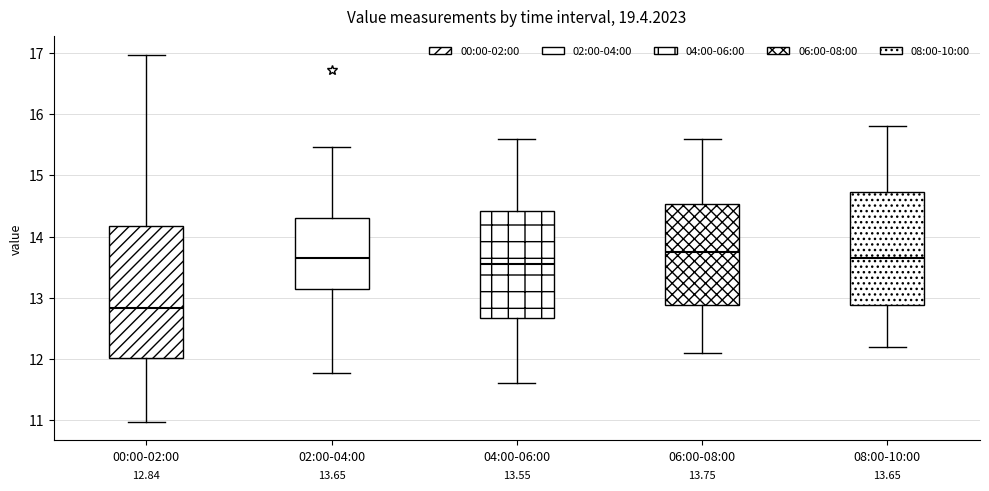

Which box is the tallest, from its lower edge to its upper edge?

00:00-02:00